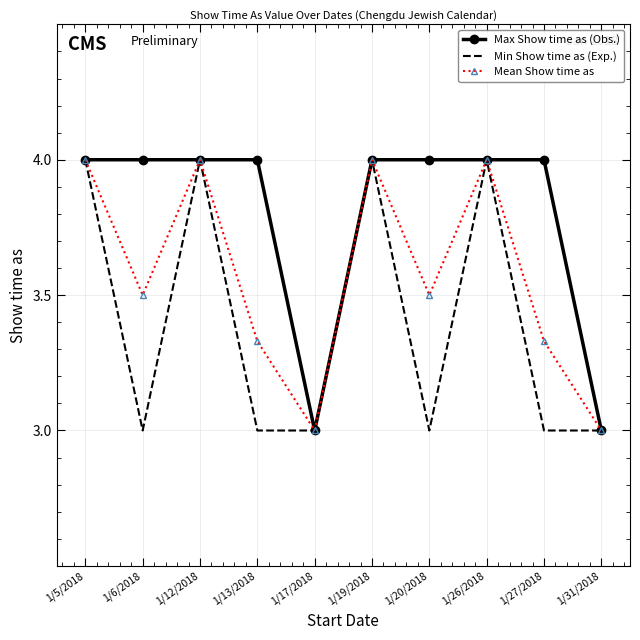

What position from the left is 1/19/2018?

6